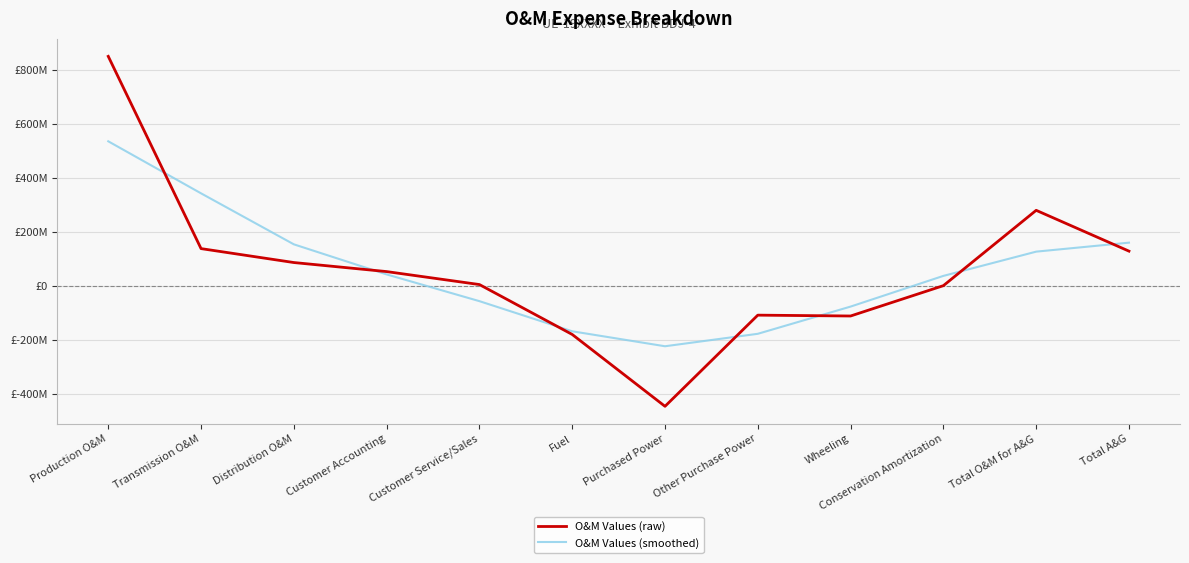

At which label does O&M Values (smoothed) reach its minimum?

Purchased Power